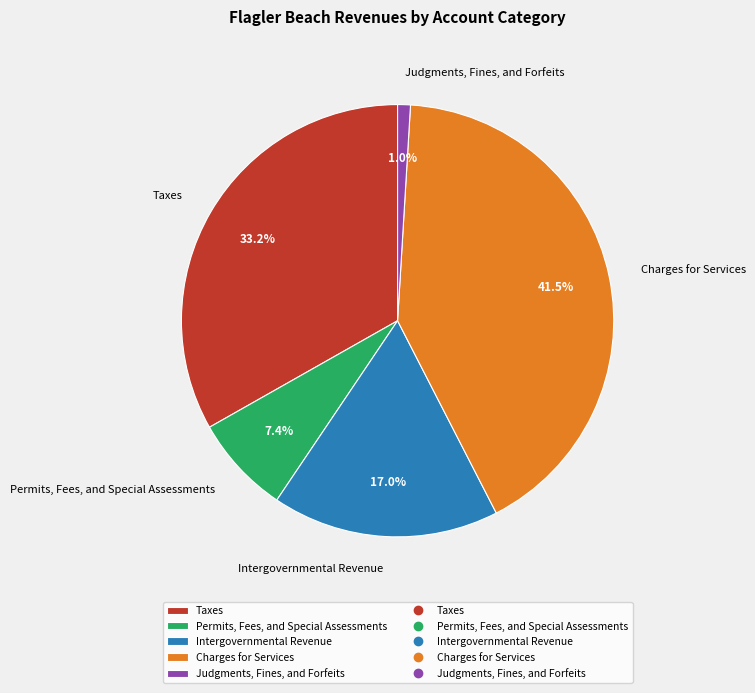

Does any single category account for the majority?

No